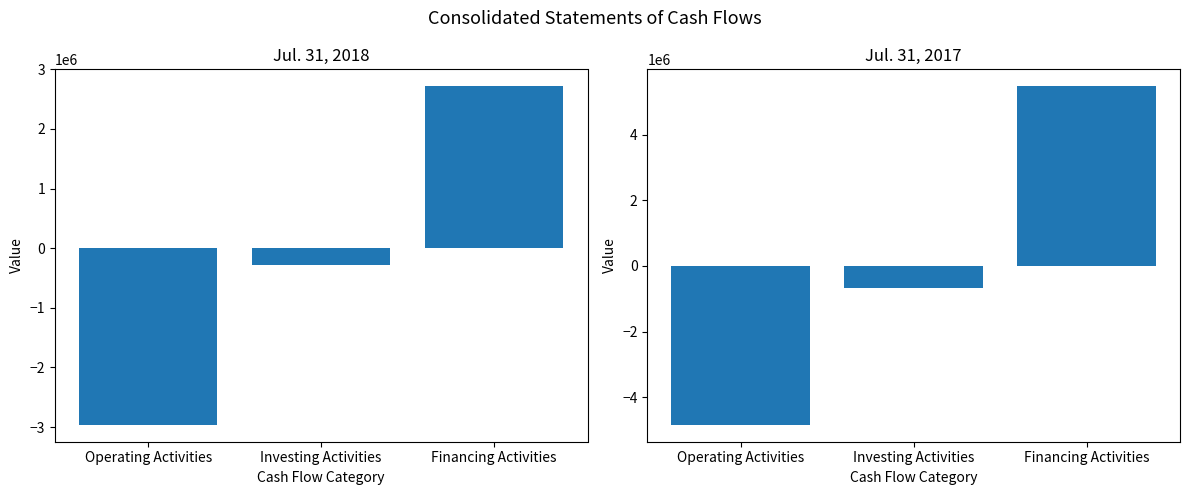

What is the label of the 1st bar from the right?

Financing Activities